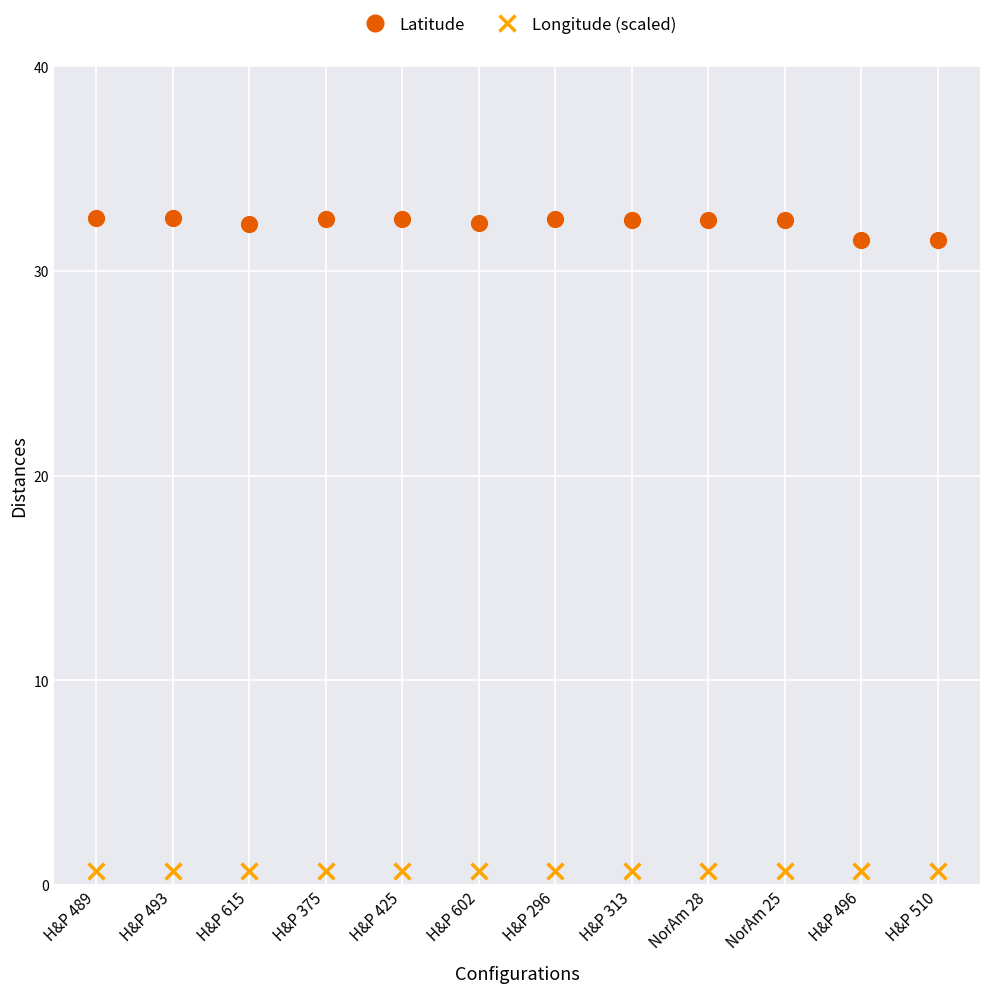

Which series has the largest Y range (max minus min)?

Latitude